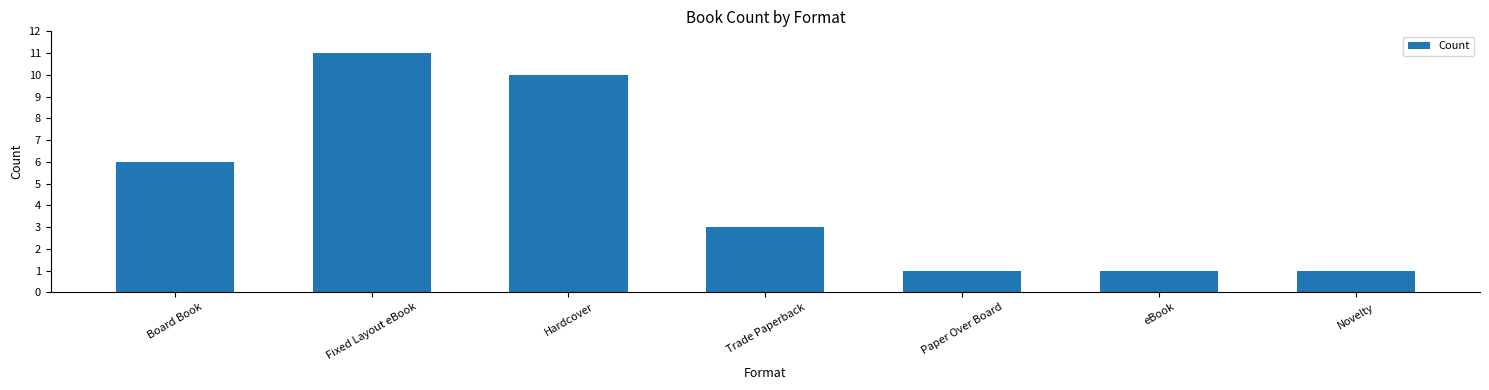

Between Trade Paperback and Fixed Layout eBook, which is larger?

Fixed Layout eBook